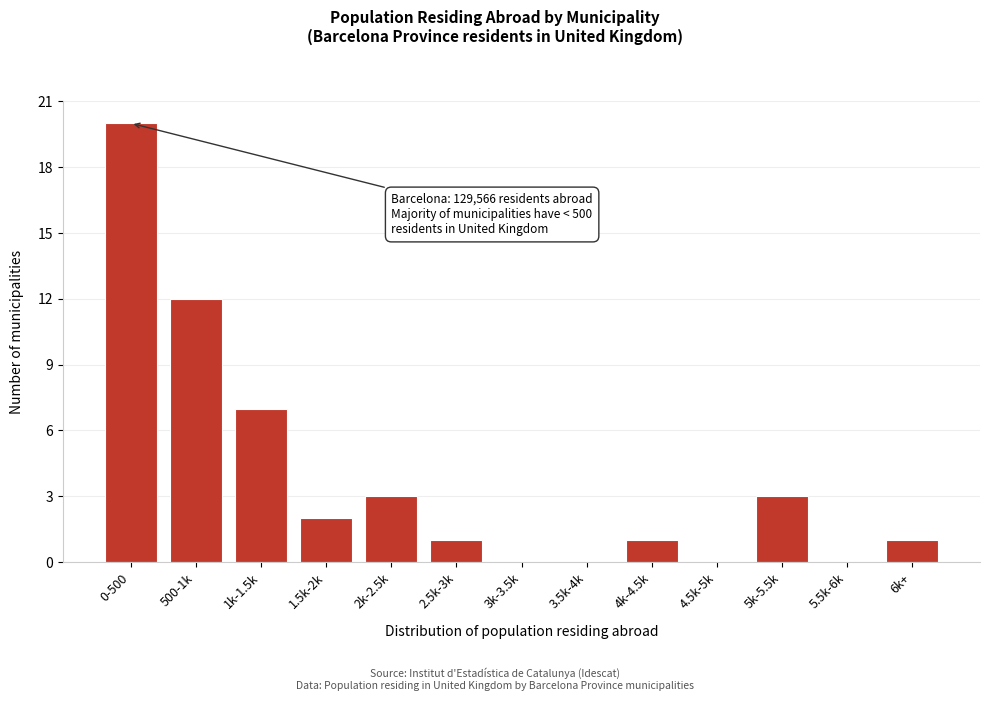

Reading left to right, what are all the values shown in this chart?

0-500=20	500-1k=12	1k-1.5k=7	1.5k-2k=2	2k-2.5k=3	2.5k-3k=1	3k-3.5k=0	3.5k-4k=0	4k-4.5k=1	4.5k-5k=0	5k-5.5k=3	5.5k-6k=0	6k+=1